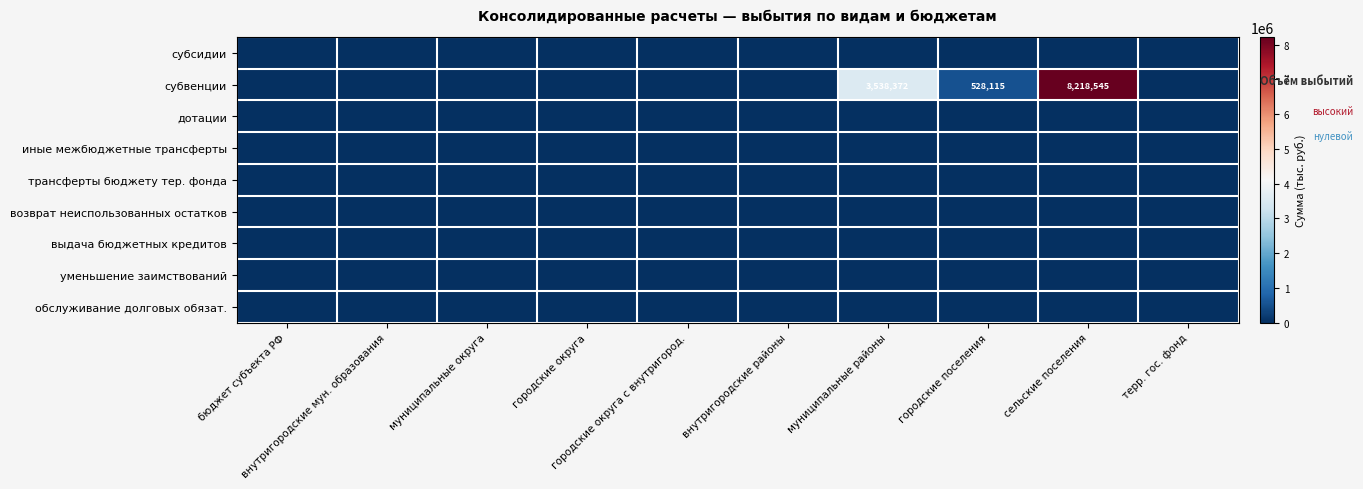

List the labels in order of субвенции value, smallest first.

бюджет субъекта РФ, внутригородские мун. образования, муниципальные округа, городские округа, городские округа с внутригород., внутригородские районы, терр. гос. фонд, городские поселения, муниципальные районы, сельские поселения